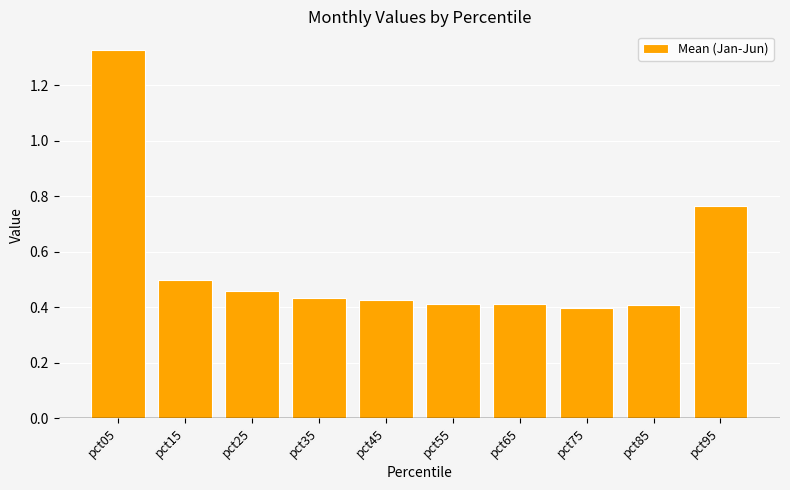

The value at pct25 is 0.5. True or false?

True